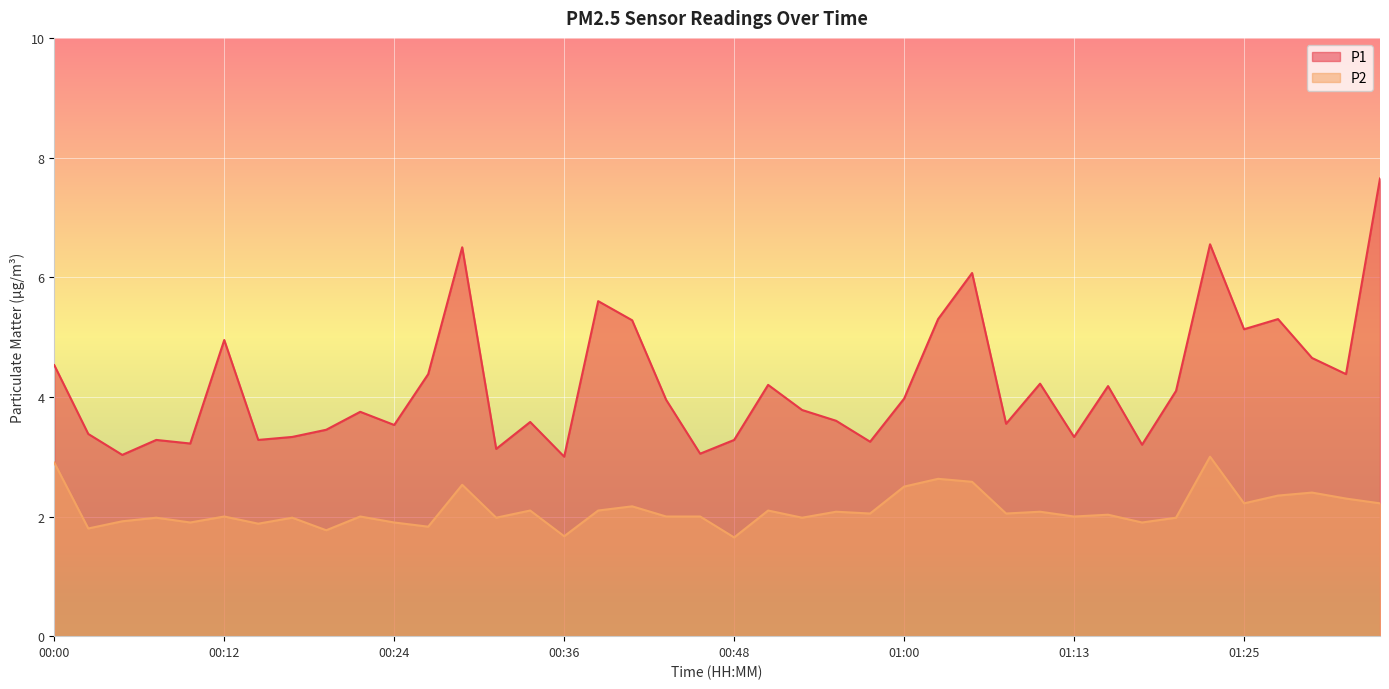

What are all the series names shown in the legend?

P1, P2